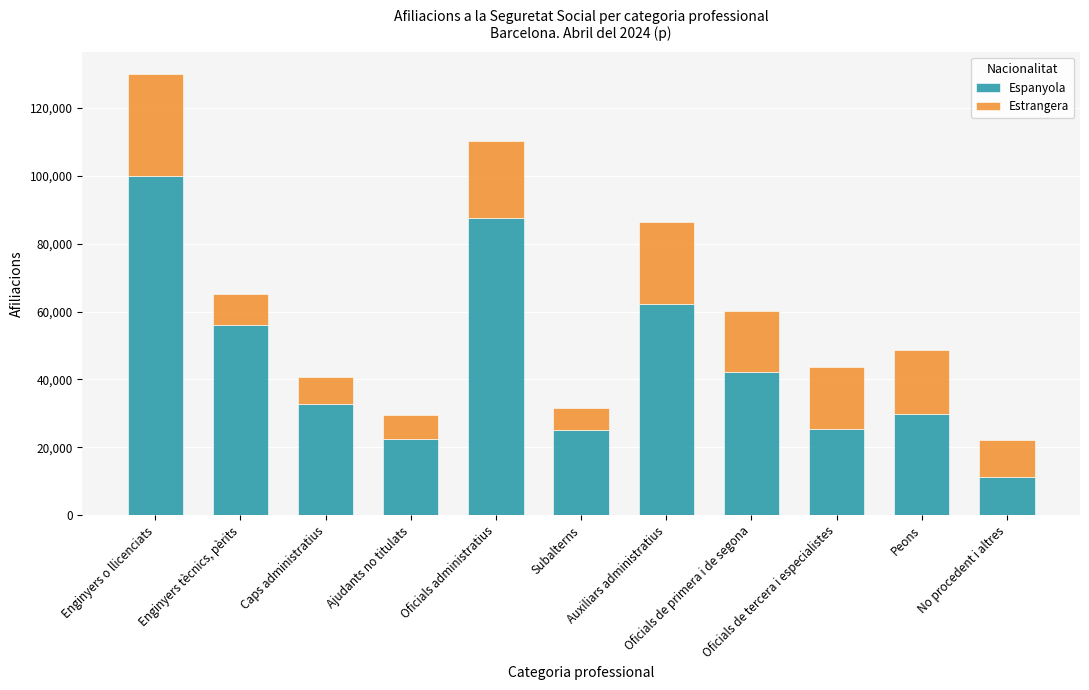

What is the sum of all Espanyola values?

494695